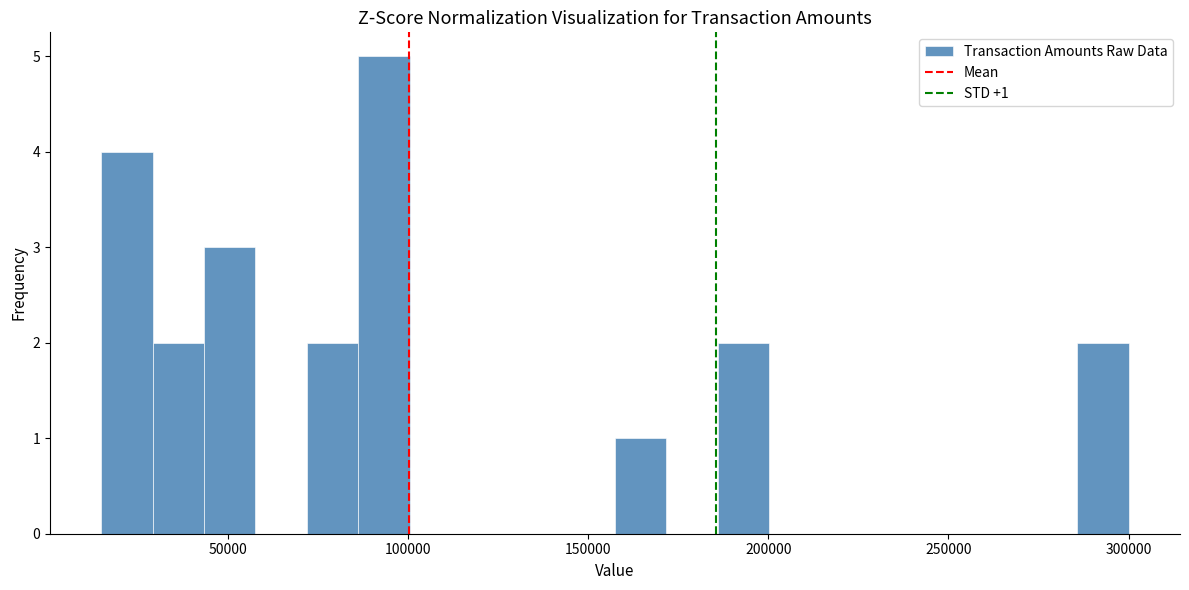

Read against the x-axis, roughly where is the centre of the tallest bar?

95000